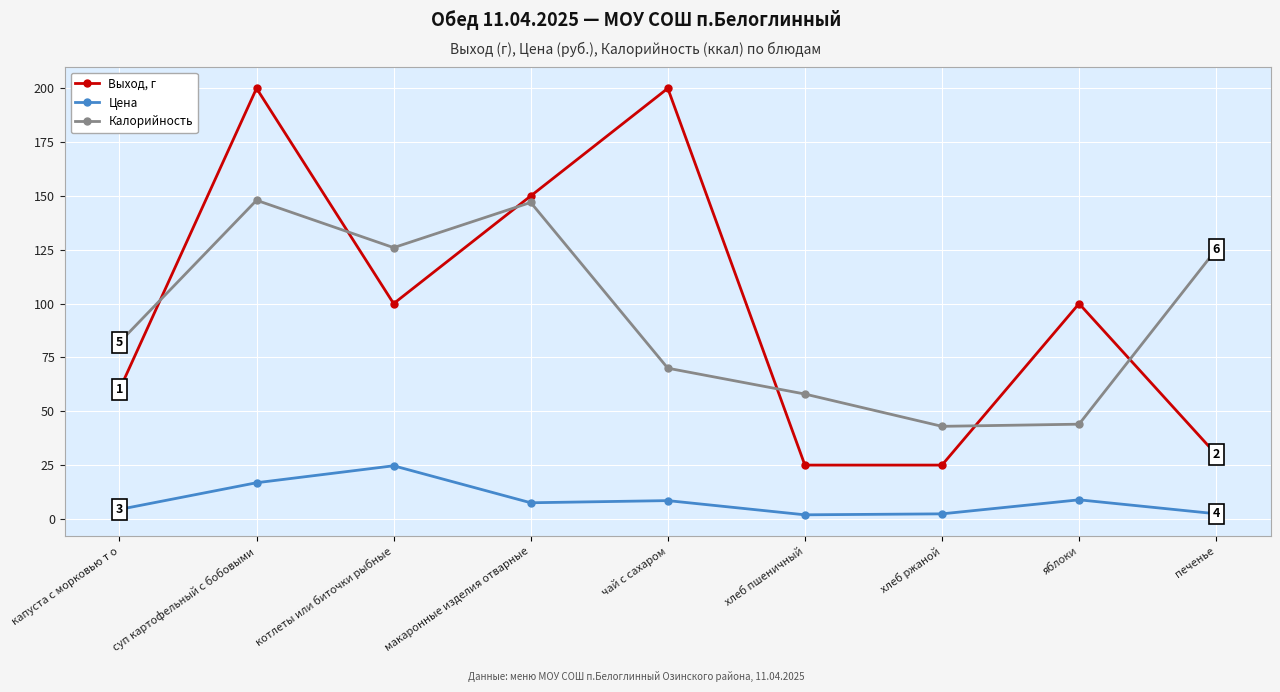

True or false: Выход, г and Цена cross at least once.

False